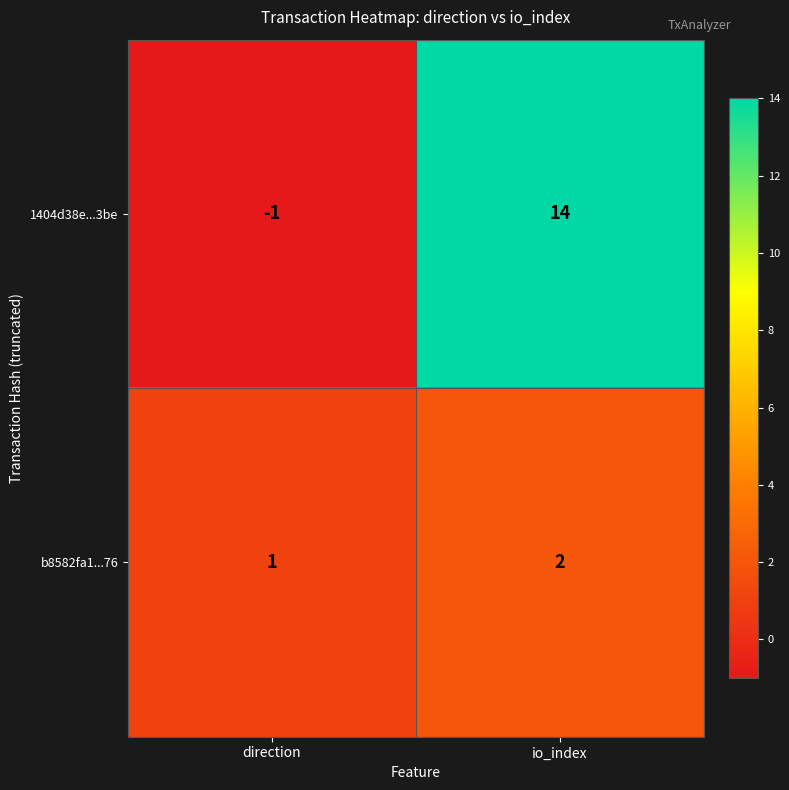

Reading right to left, transcribe all the data shown in this chart.

1404d38e...3be: io_index=14	direction=-1
b8582fa1...76: io_index=2	direction=1